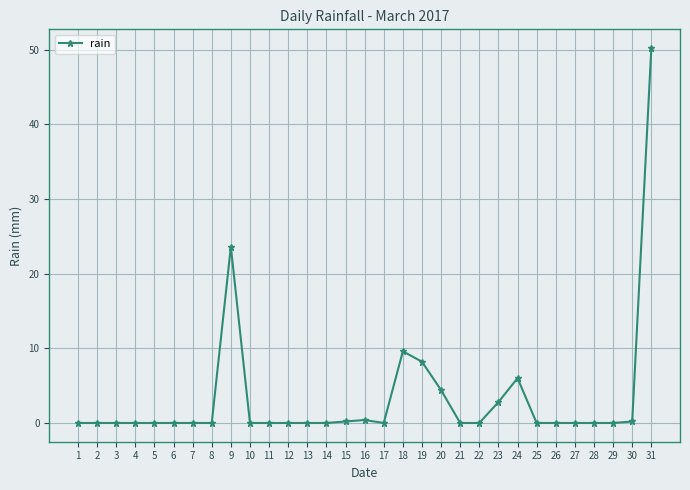

The value at 9 is 35.5. True or false?

False